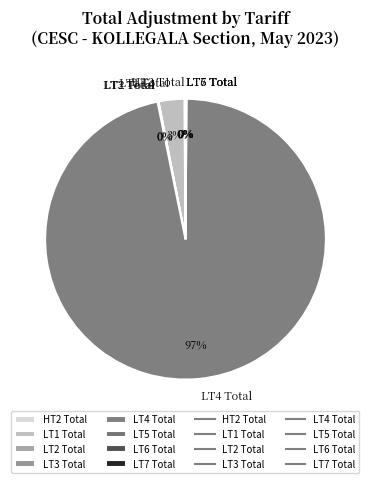

Is there a majority slice in this chart?

Yes